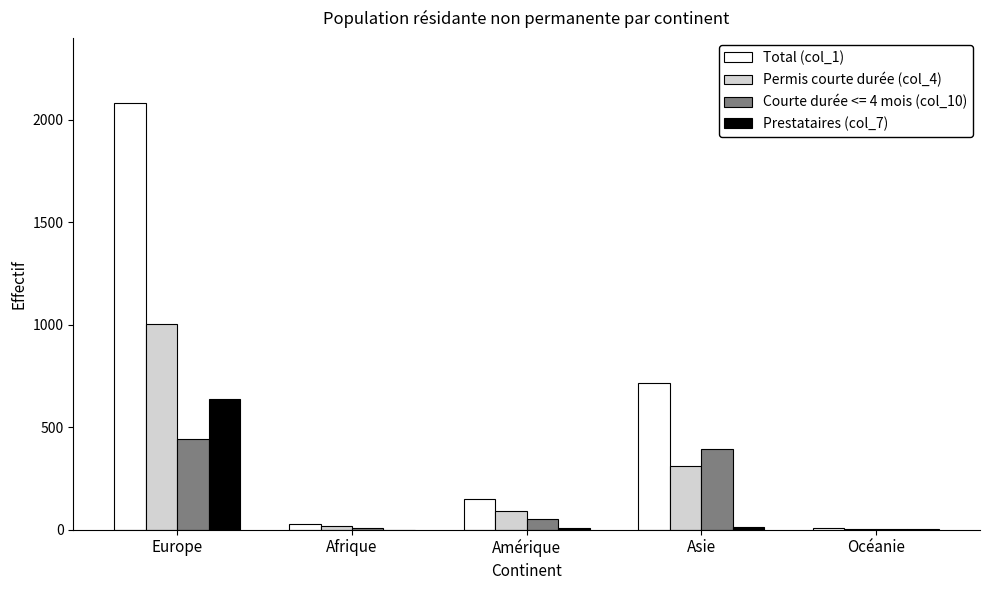

Does the chart contain stacked bars?

No